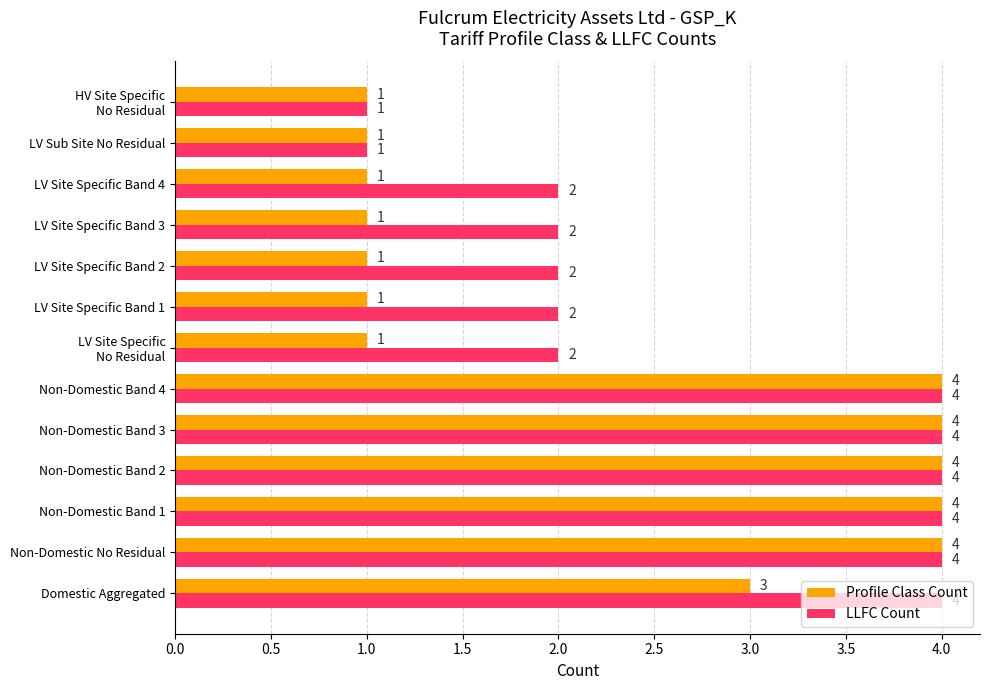

Rank the series by their average value, from lowest to highest.

Profile Class Count, LLFC Count